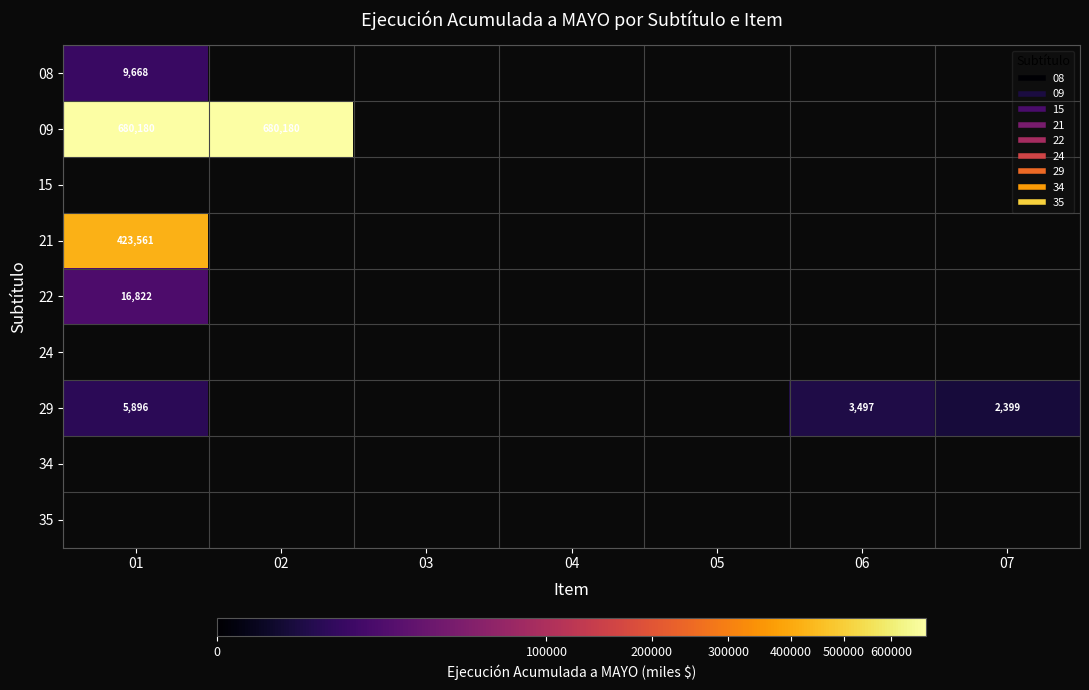

The 08 series shows -3431 at 02. True or false?

False